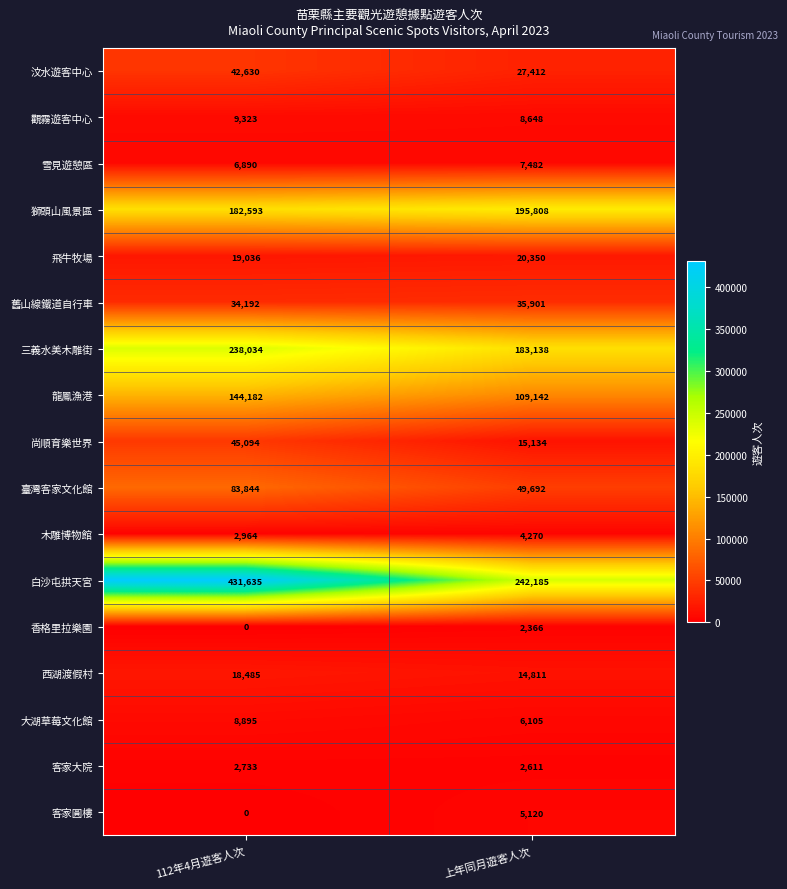

What is the difference between the highest and lowest values at 上年同月遊客人次?

239819